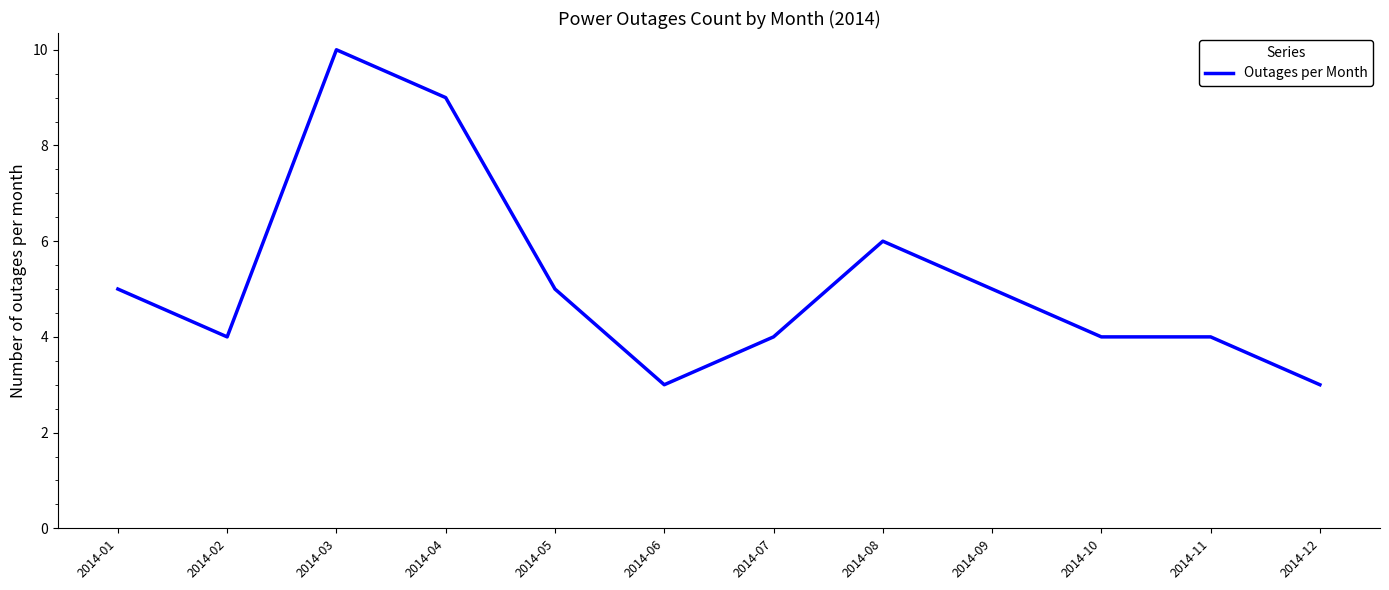

Is it true that the value at 2014-05 is 2?

False